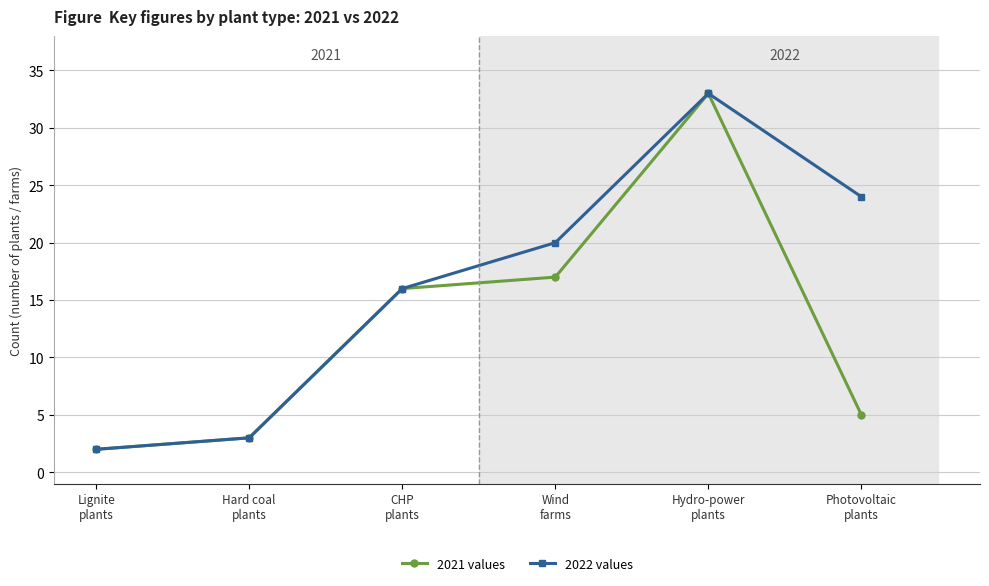

Rank the series by their average value, from lowest to highest.

2021 values, 2022 values